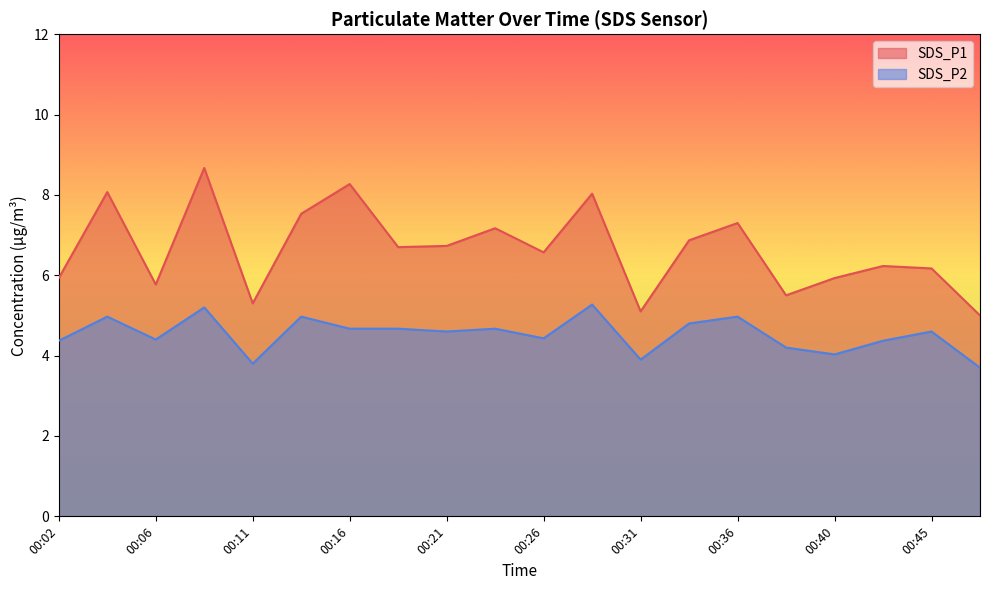

At which label does SDS_P1 first exceed 6?

00:04